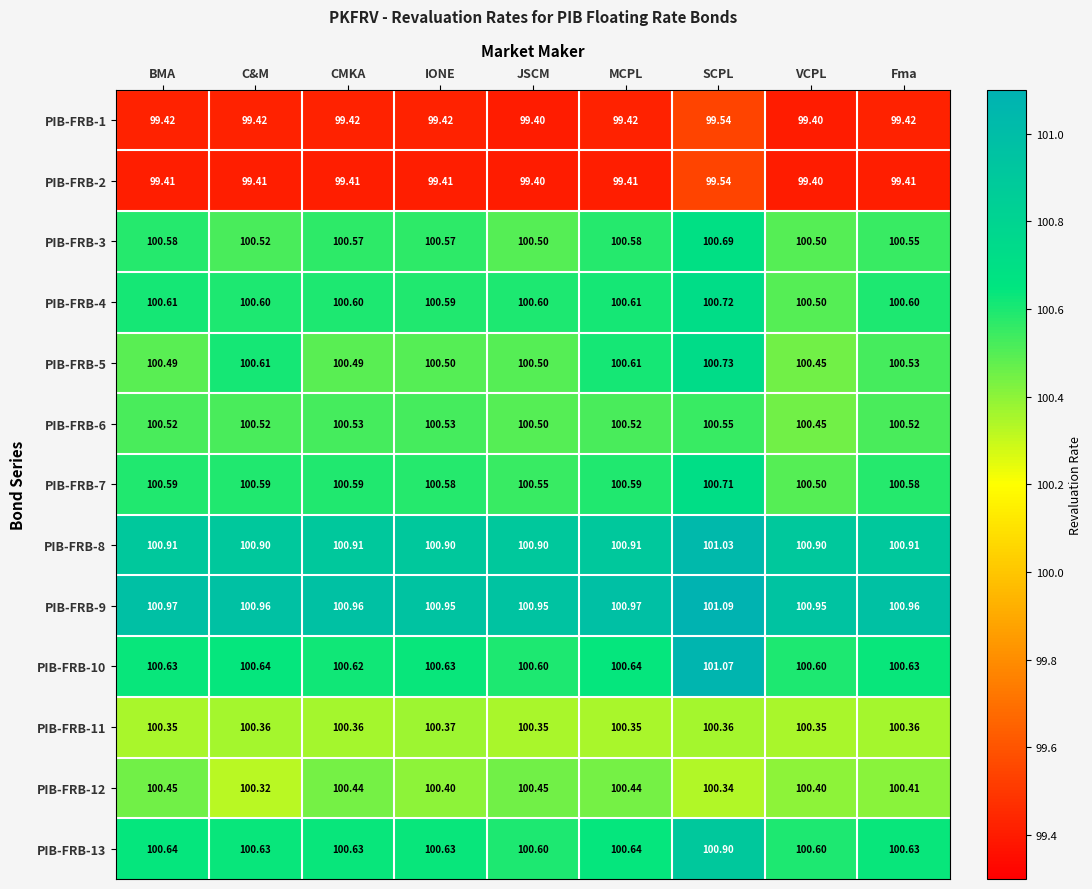

Where is PIB-FRB-6 nearest to the value 100?

VCPL